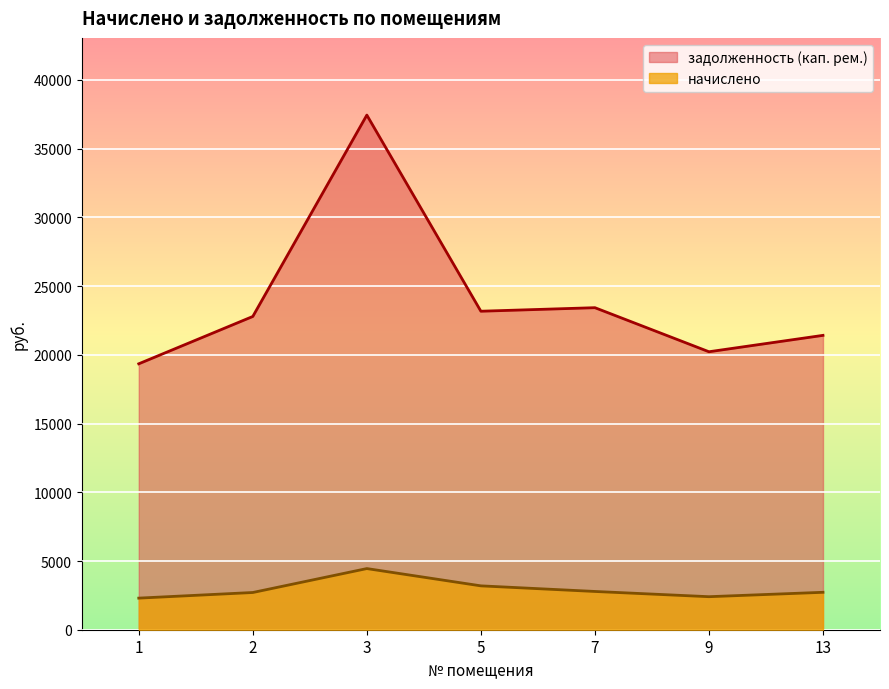

How many lines are shown in the chart?

2